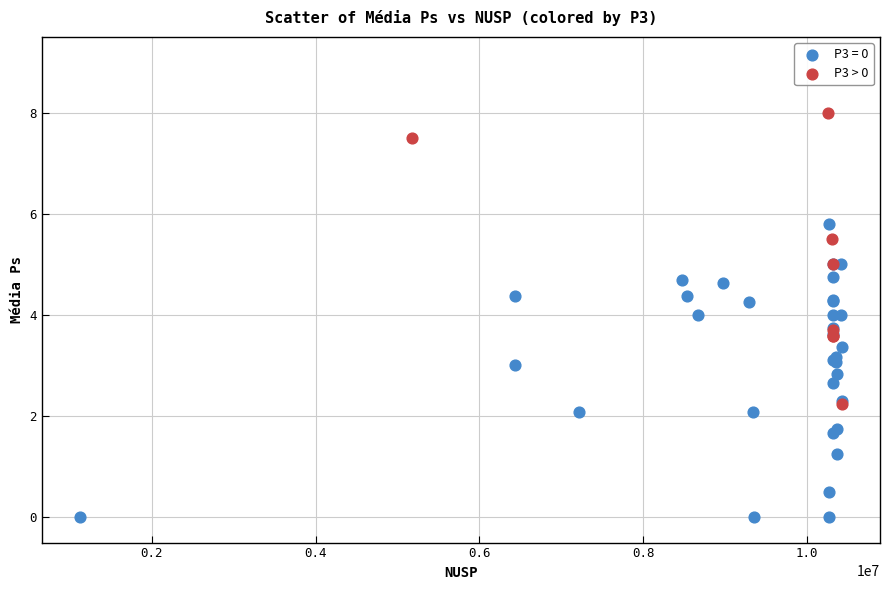

Which series reaches the minimum Y coordinate?

P3 = 0